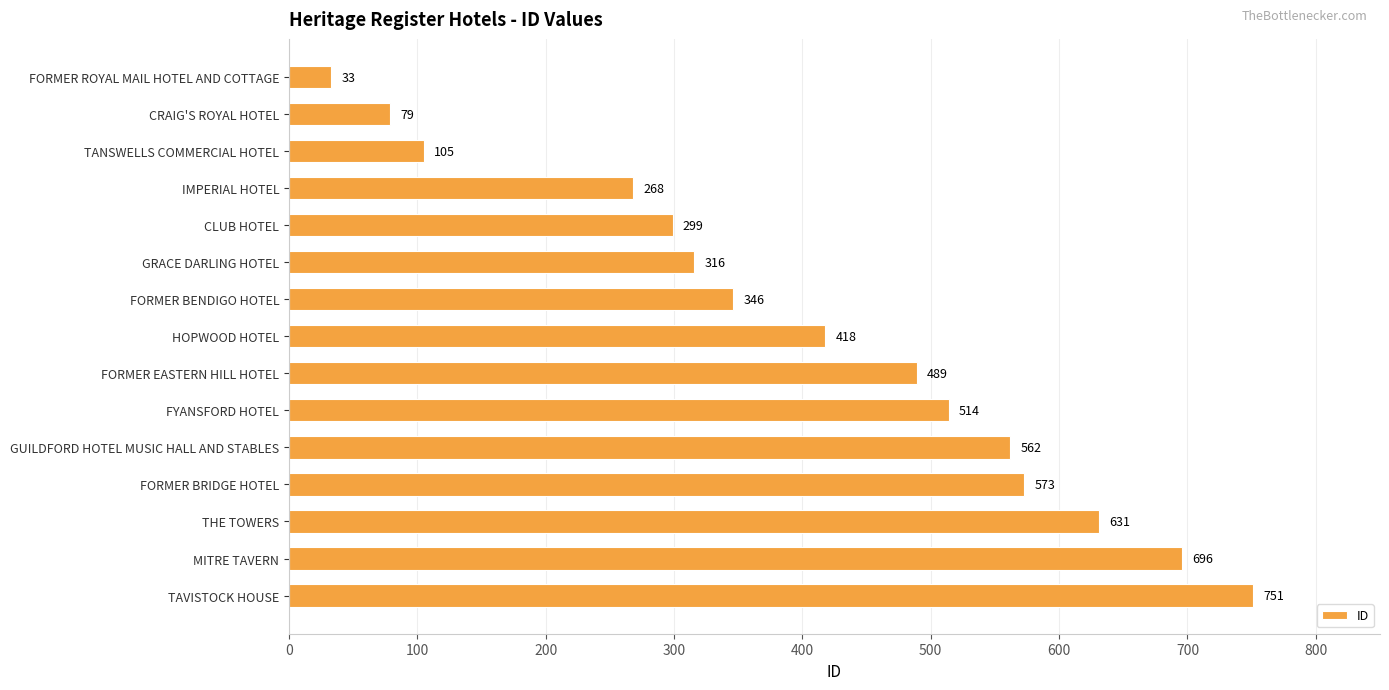

What is the ratio of the value at TAVISTOCK HOUSE to the value at FORMER BRIDGE HOTEL?

1.3